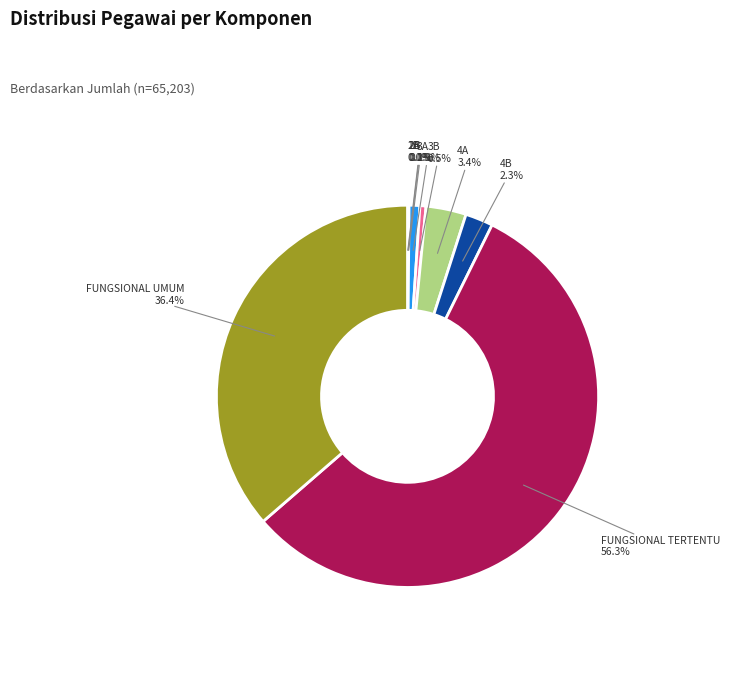

To the nearest percent, what percentage of the pie is 4B?

2%